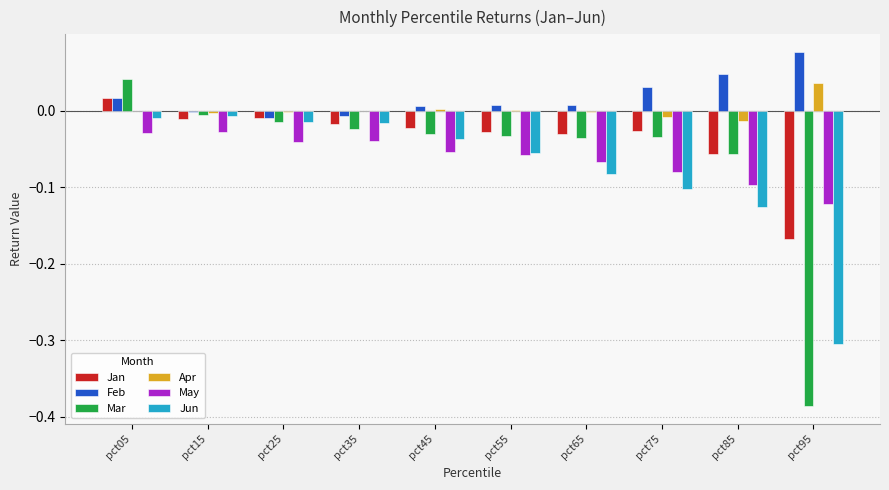

How many groups of bars are there?

10